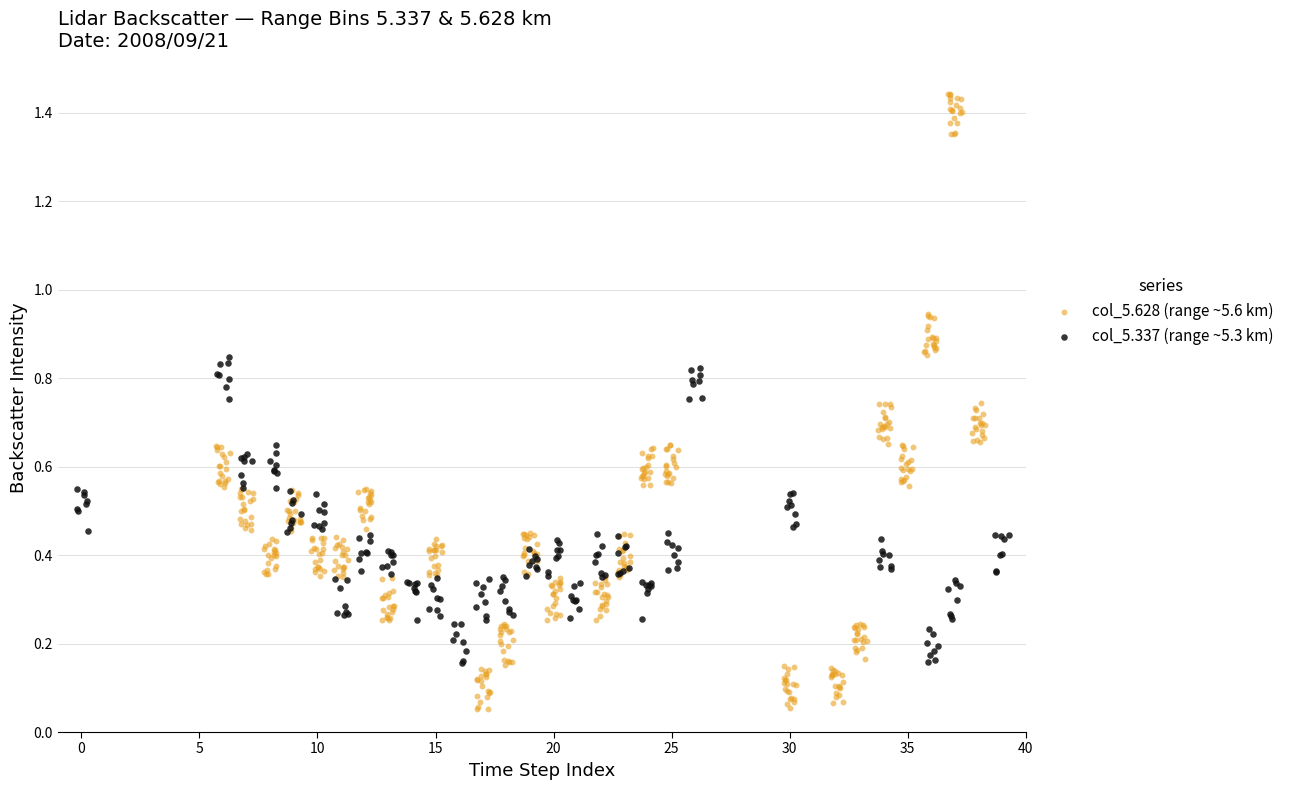

Which series reaches the maximum Y coordinate?

col_5.628 (range ~5.6 km)